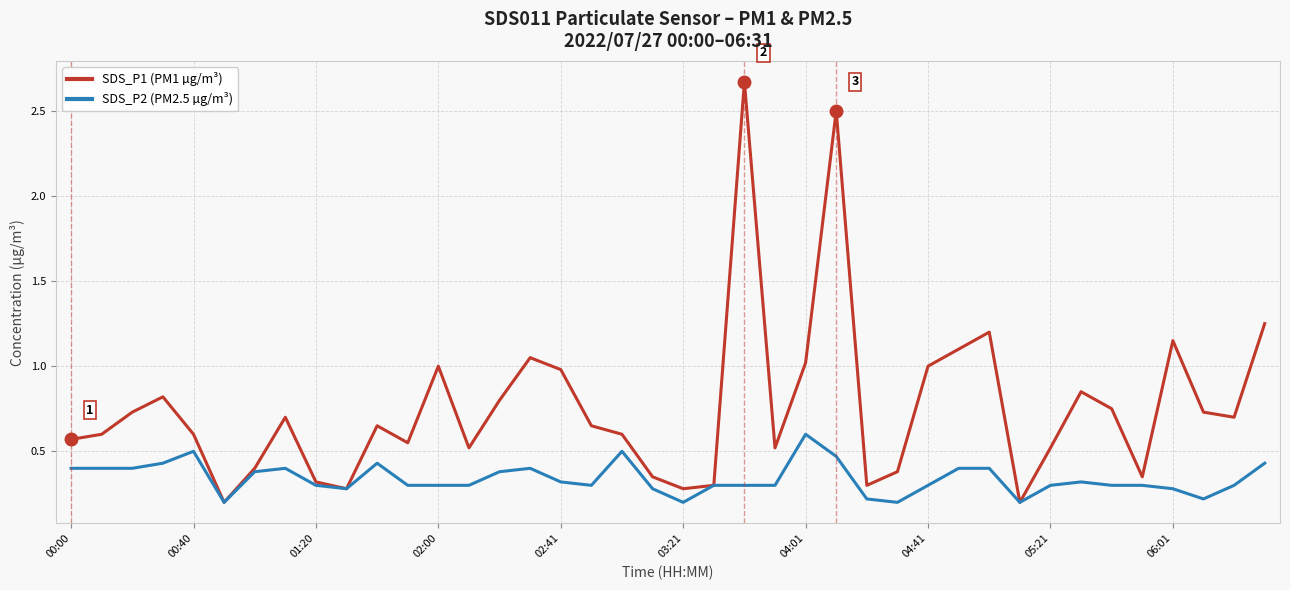

Which series has the widest spread of values?

SDS_P1 (PM1 µg/m³)